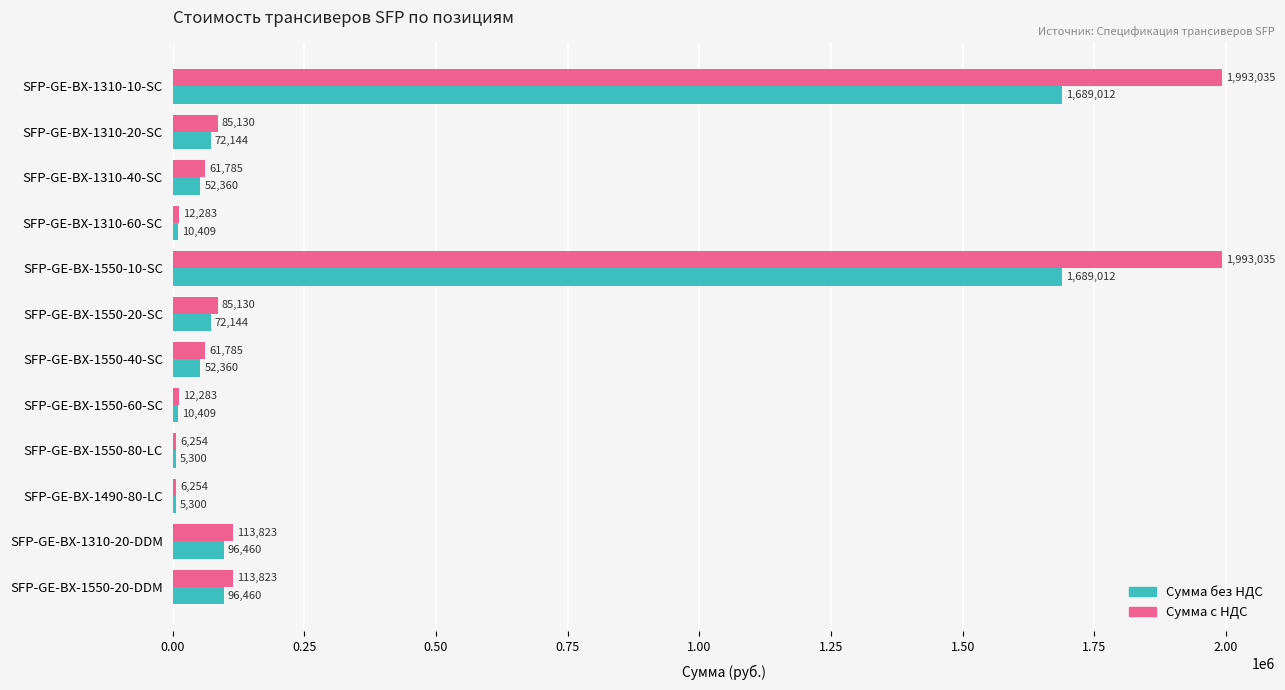

What is the sum of the Сумма без НДС values at SFP-GE-BX-1310-40-SC and SFP-GE-BX-1490-80-LC?

57660.0